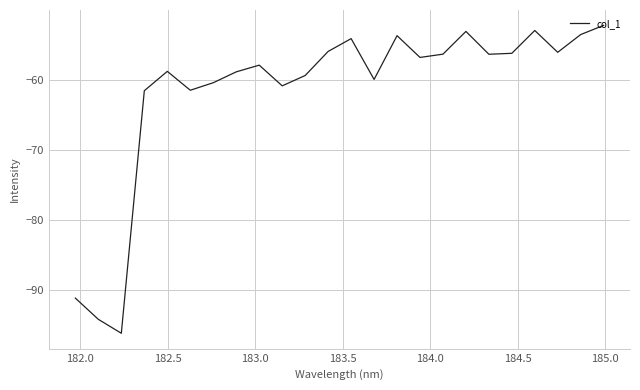

What is the maximum value shown in the chart?

-52.3